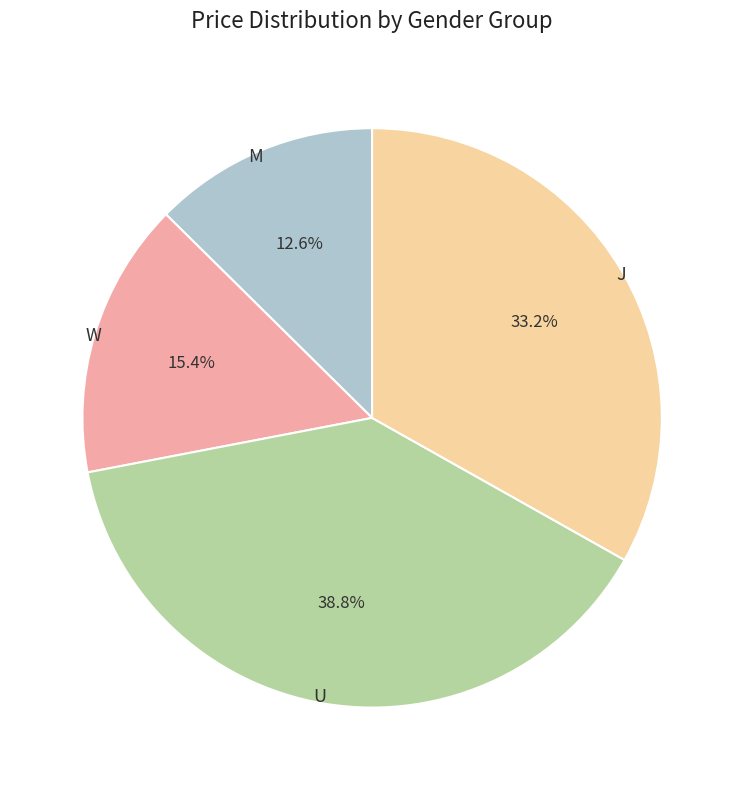

True or false: J accounts for 15% of the total.

False